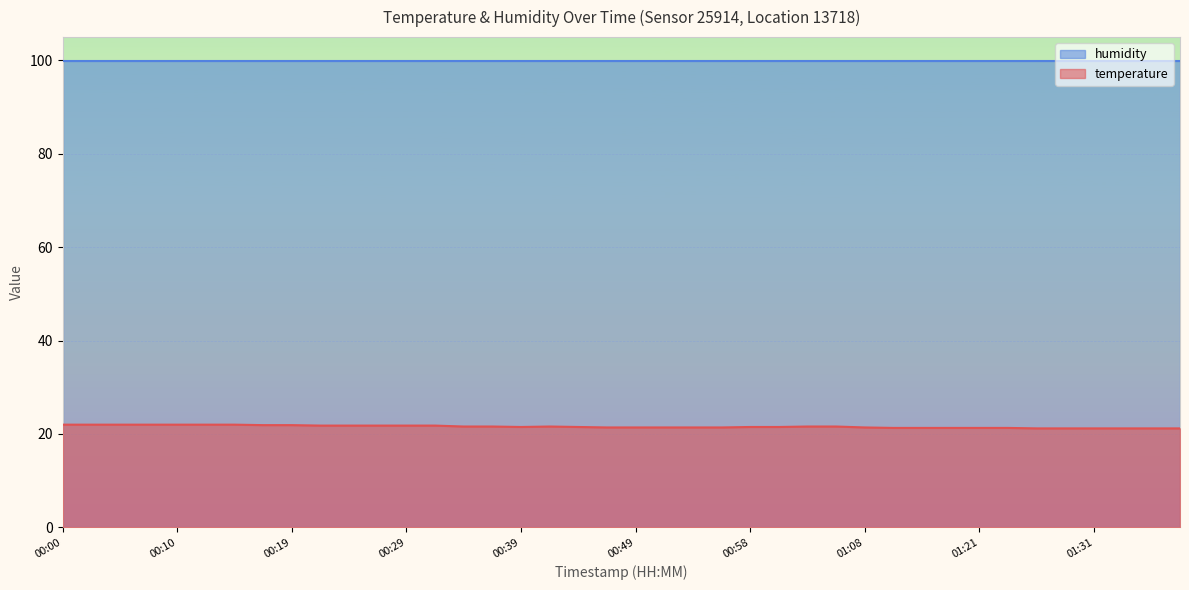

Rank the series by their average value, from lowest to highest.

temperature, humidity